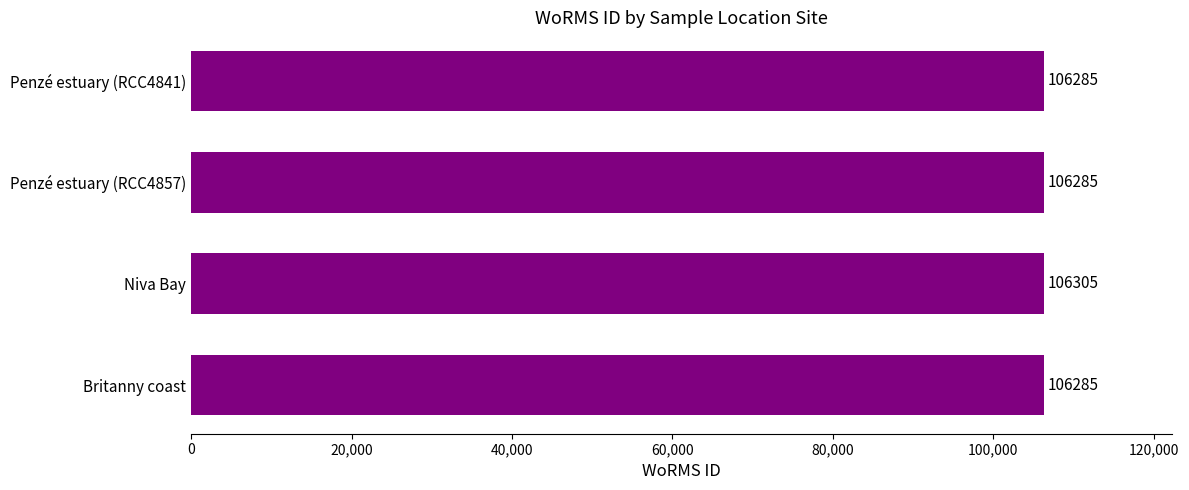

What is the label of the 1st bar from the bottom?

Britanny coast